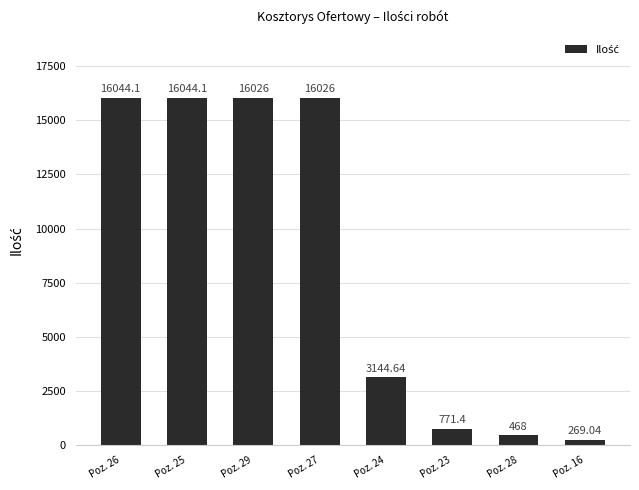

What is the value of the 1st bar from the left?

16044.1